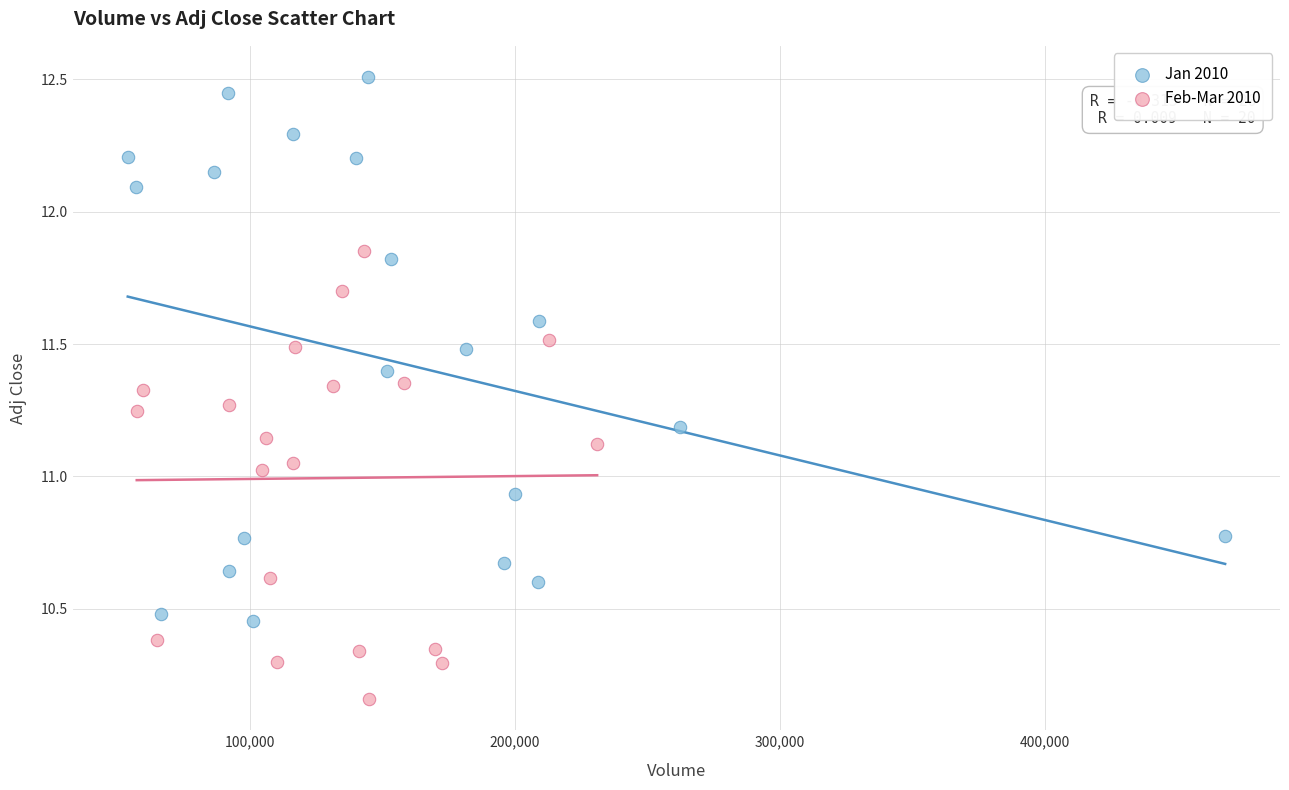

Which series contains the highest Y value?

Jan 2010